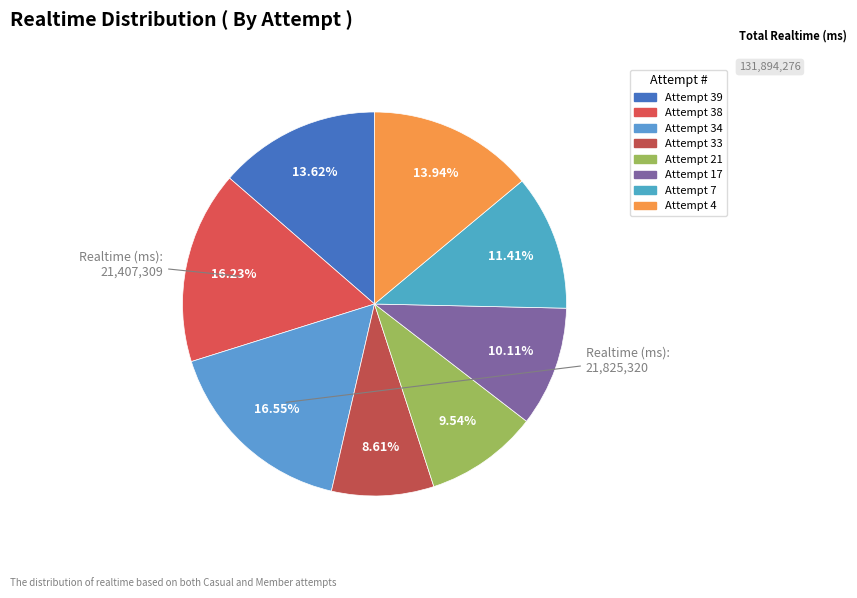

Does Attempt 39 account for over 50% of the chart?

No